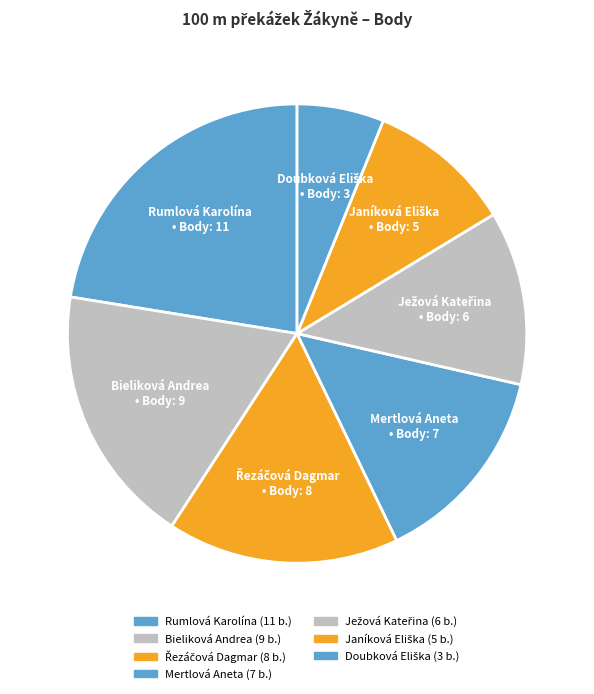

Does Ježová Kateřina account for over 50% of the chart?

No